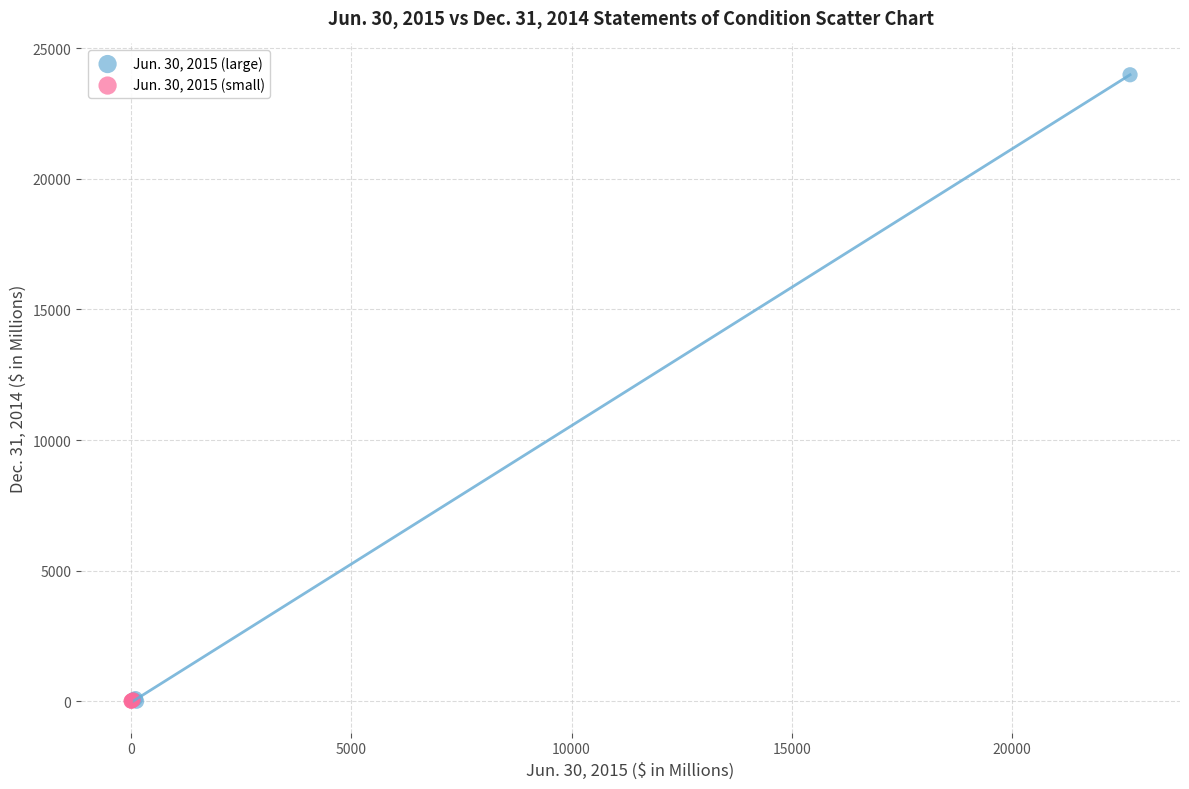

Which series has the widest spread of Y values?

Jun. 30, 2015 (large)